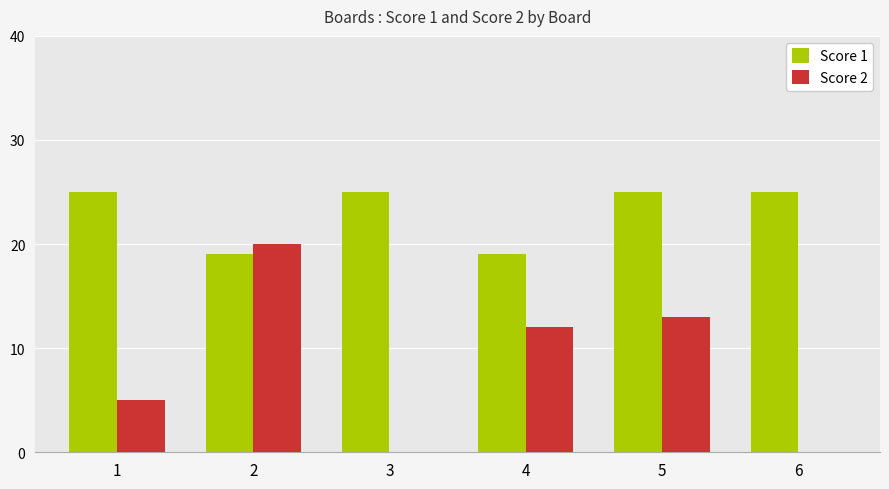

The Score 2 series shows 9 at 1. True or false?

False